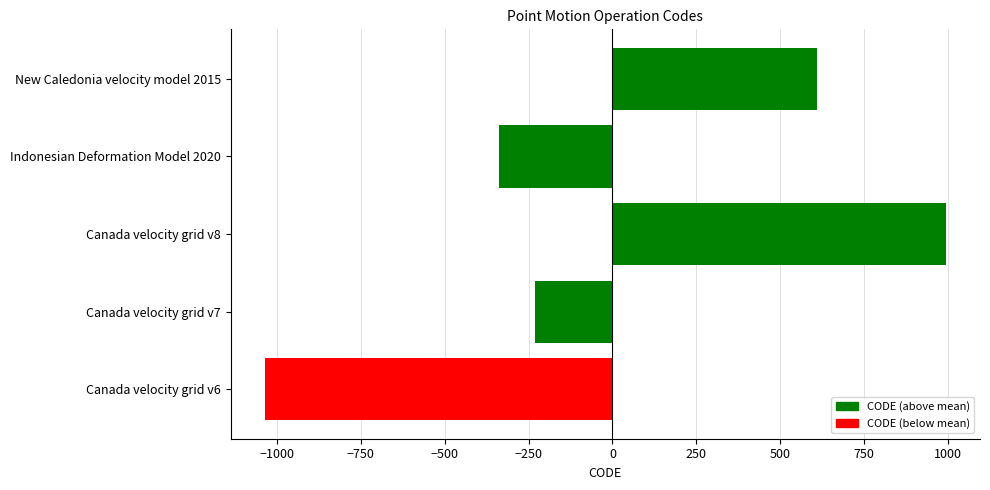

How many data points does each series have?

5